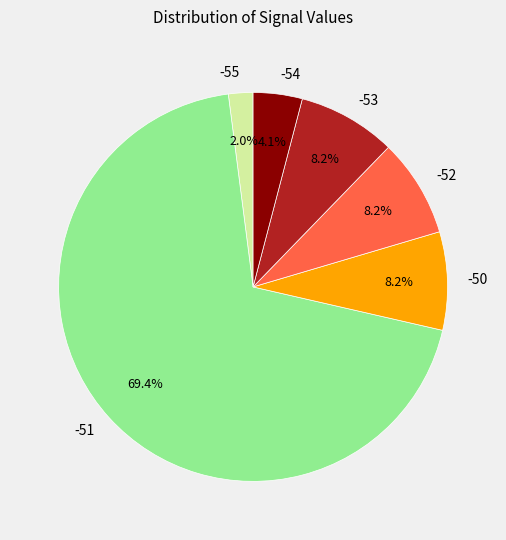

To the nearest percent, what is the average slice percentage?

17%